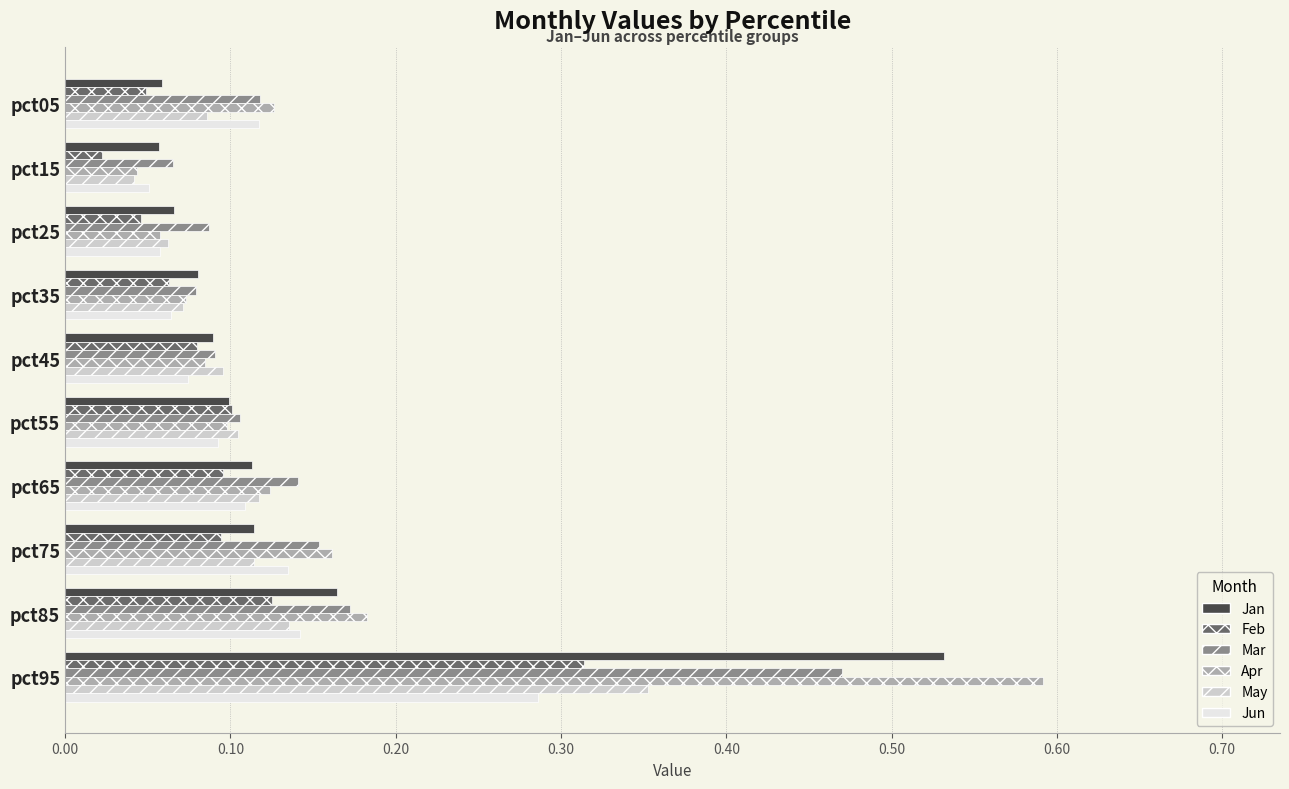

Which series has the widest spread of values?

Apr